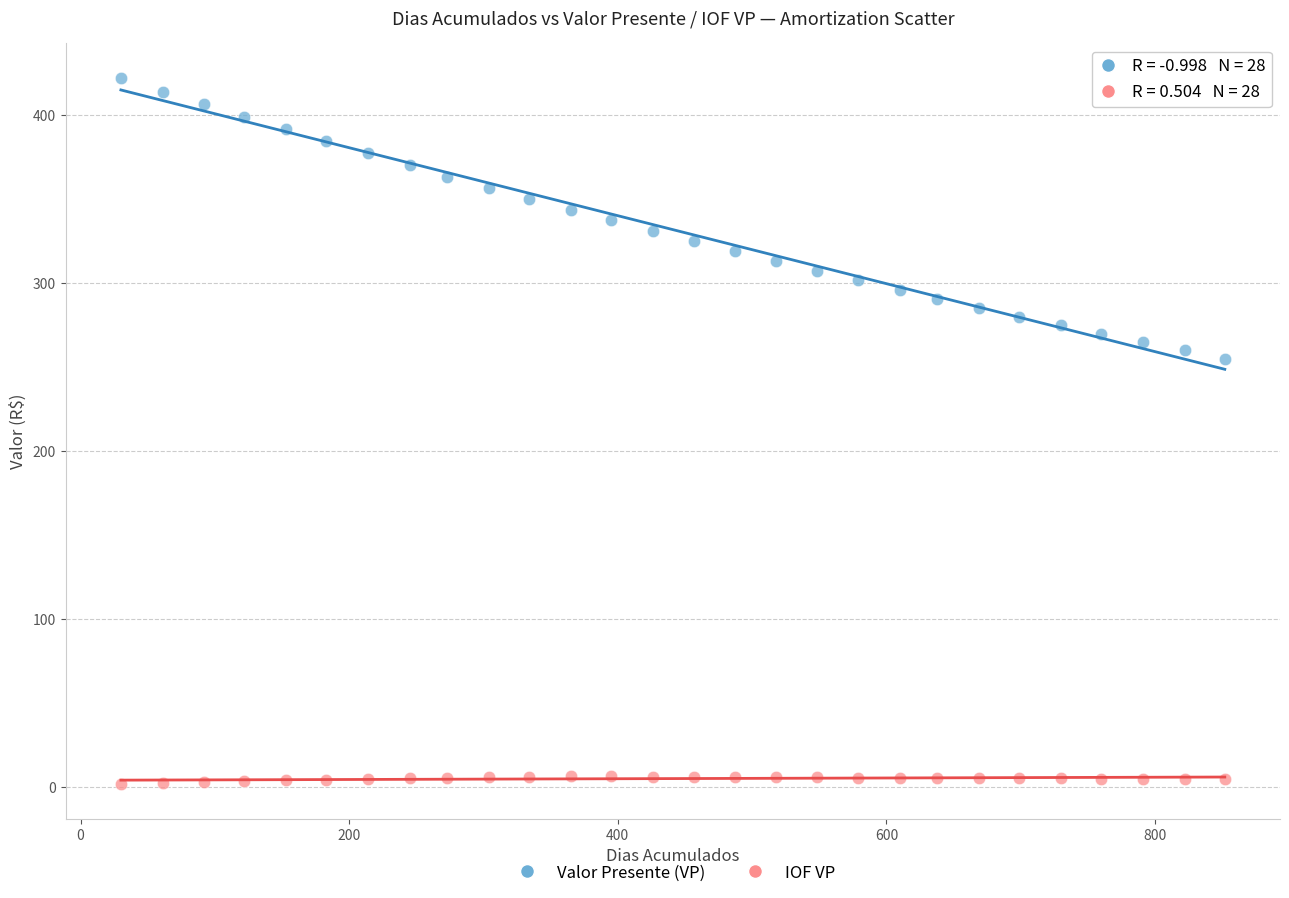

Which series contains the highest Y value?

Valor Presente (VP)